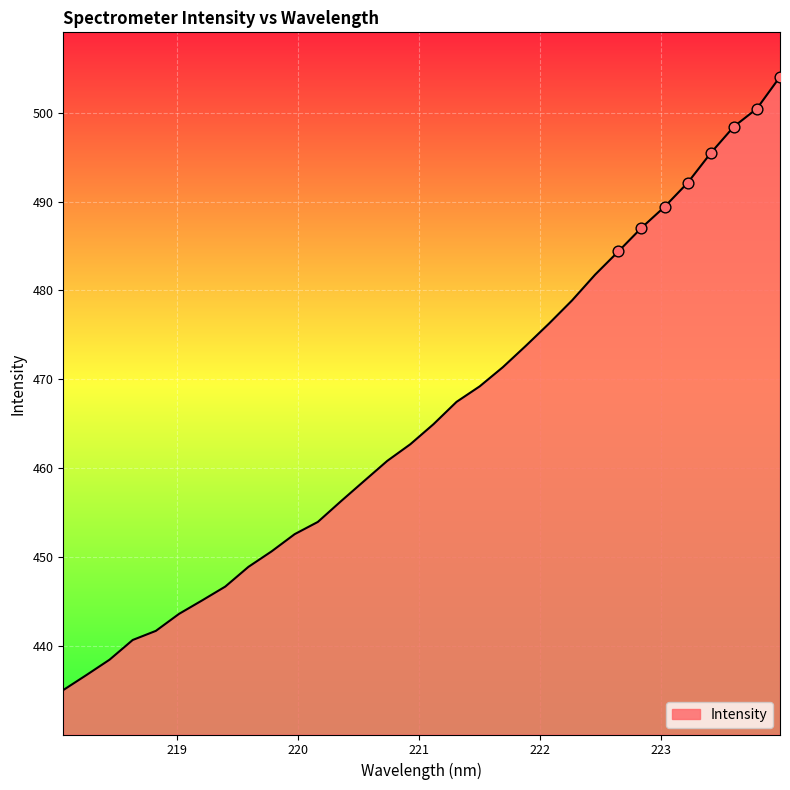

What is the smallest value displayed?

435.1